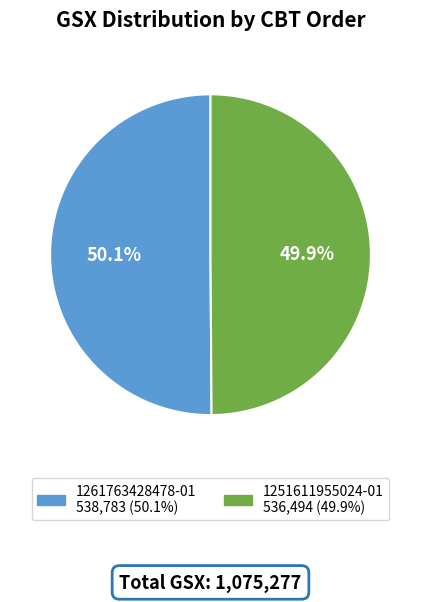

To the nearest percent, what is the average slice percentage?

50%